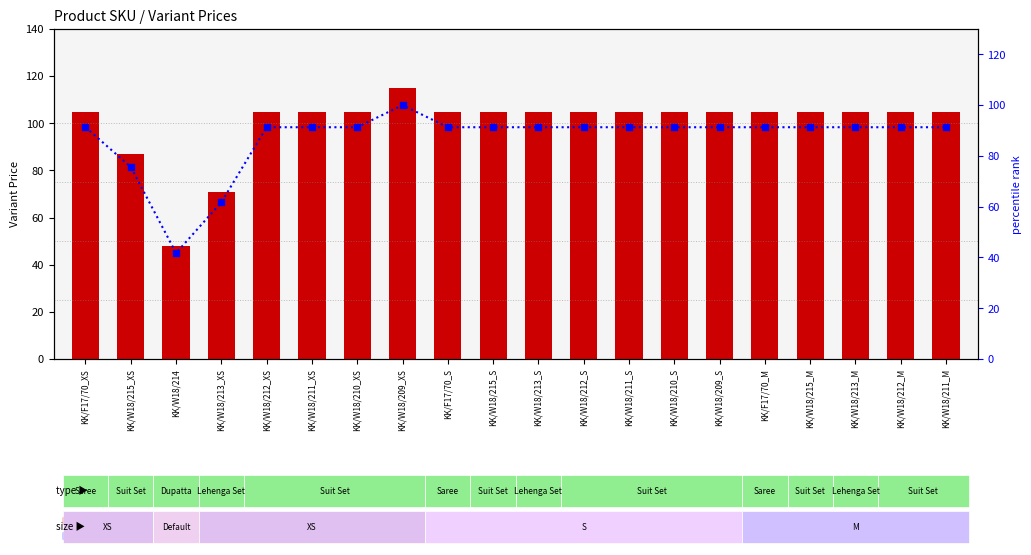

Is it true that Variant Price equals 68.3 at KK/W18/214?

False